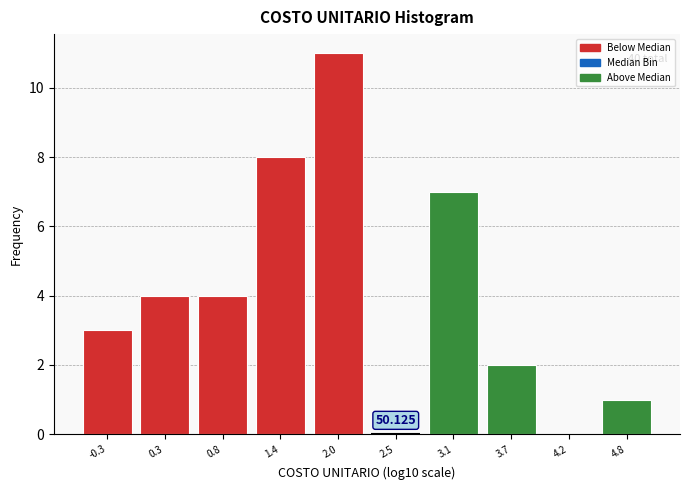

Over which range of the x-axis is the bar tallest?

1.7 to 2.3